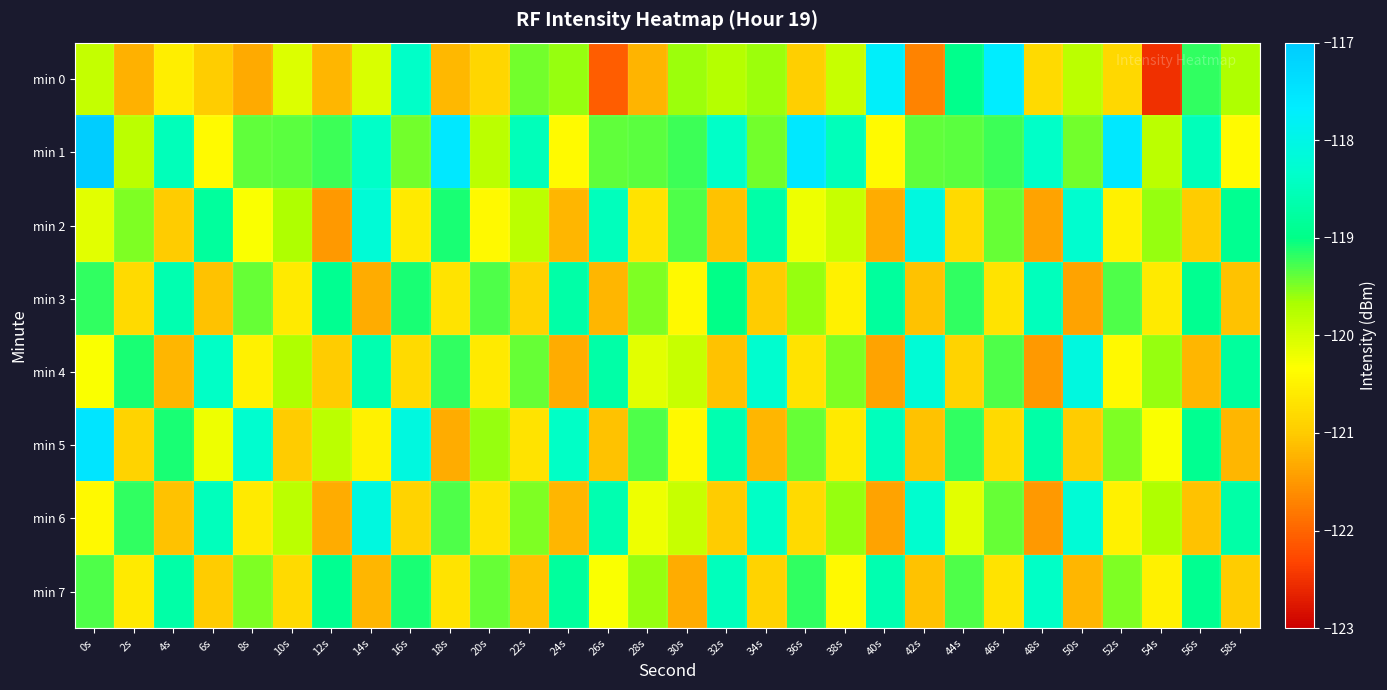

At 32s, list the series in order from smallest to largest.

min 2, min 4, min 6, min 0, min 3, min 5, min 7, min 1